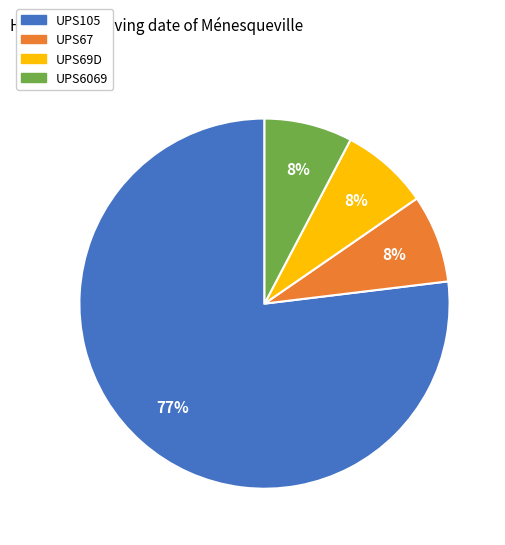

To the nearest percent, what is the average slice percentage?

25%